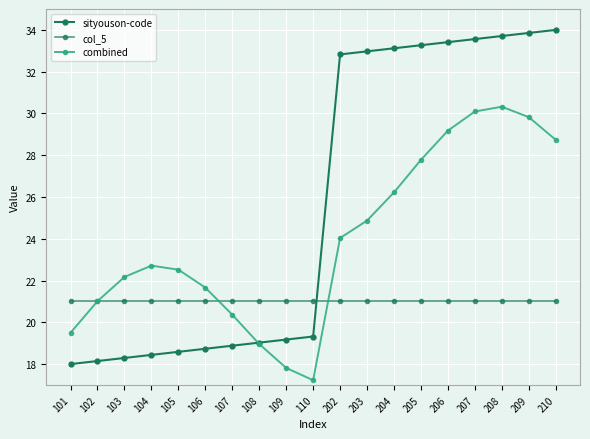

How many lines are shown in the chart?

3